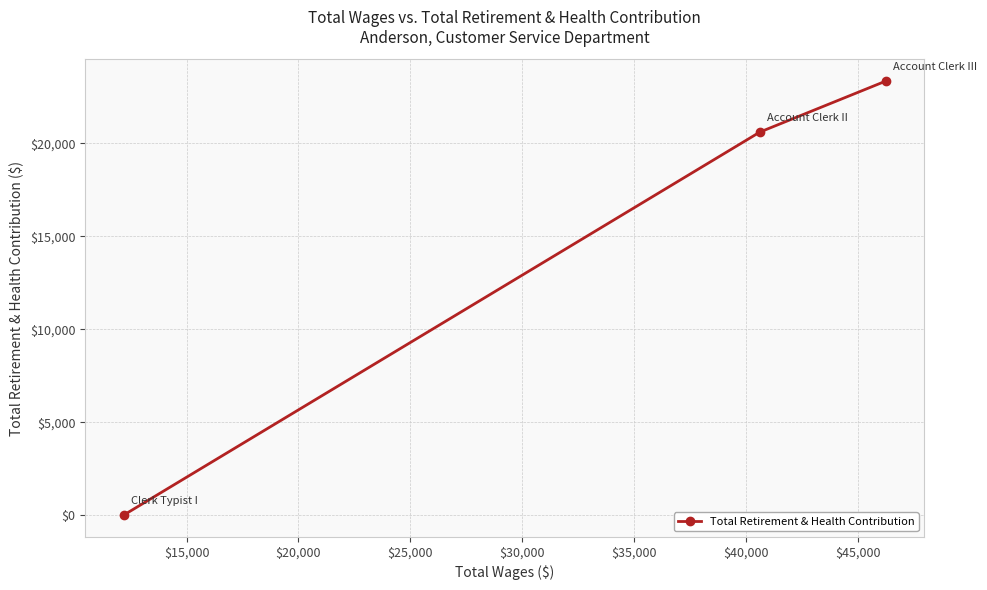

Count the values in the range 0 to 23362.

3